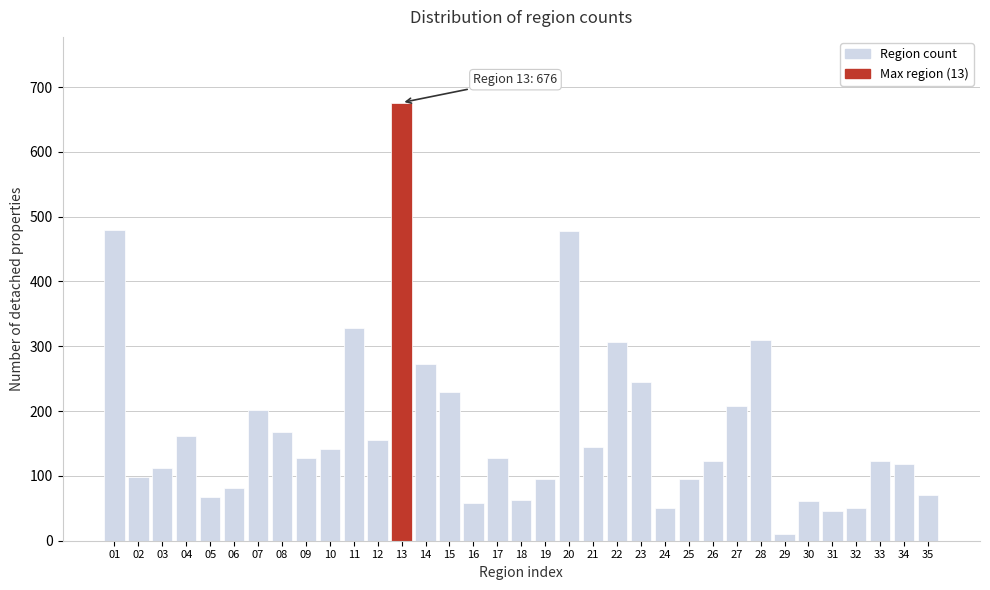

Which category has the lowest value across all series?

29